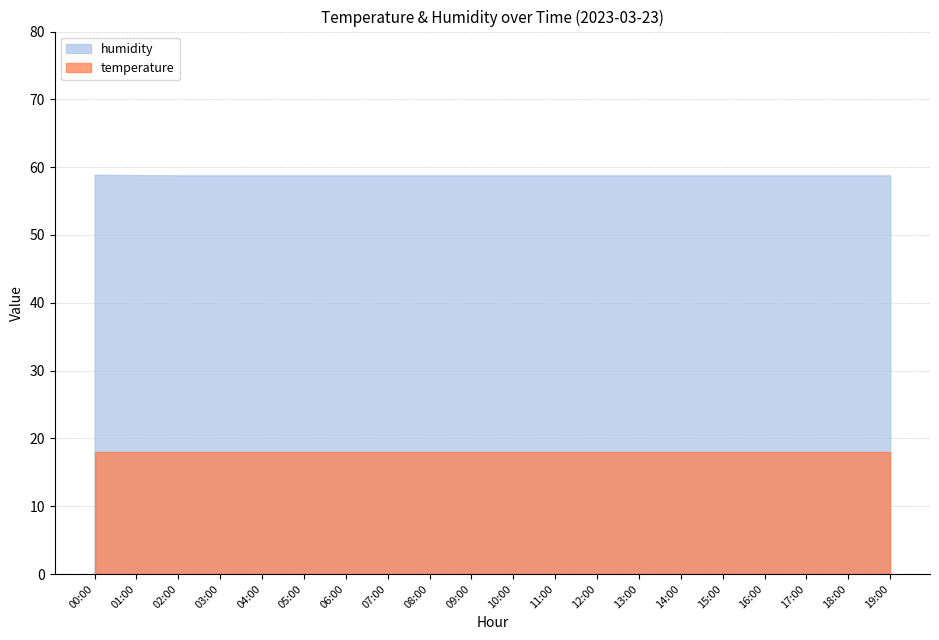

What is the difference between the highest and lowest values at 10:00?

40.8